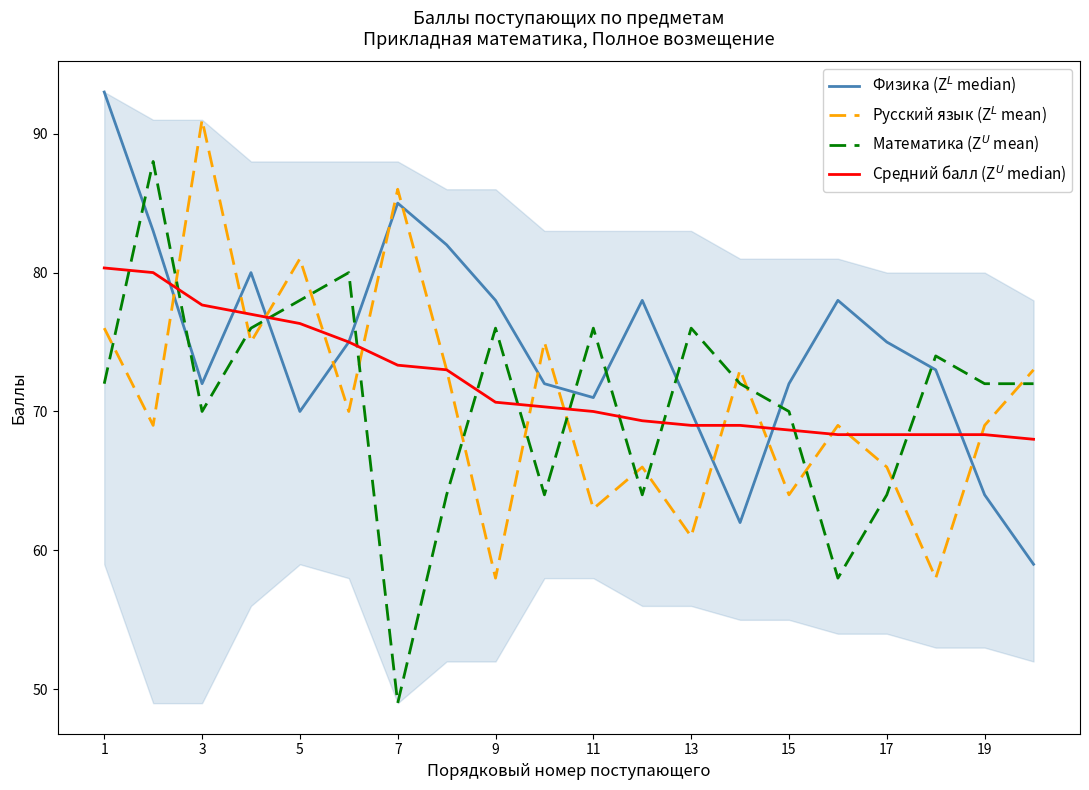

How many lines are shown in the chart?

4